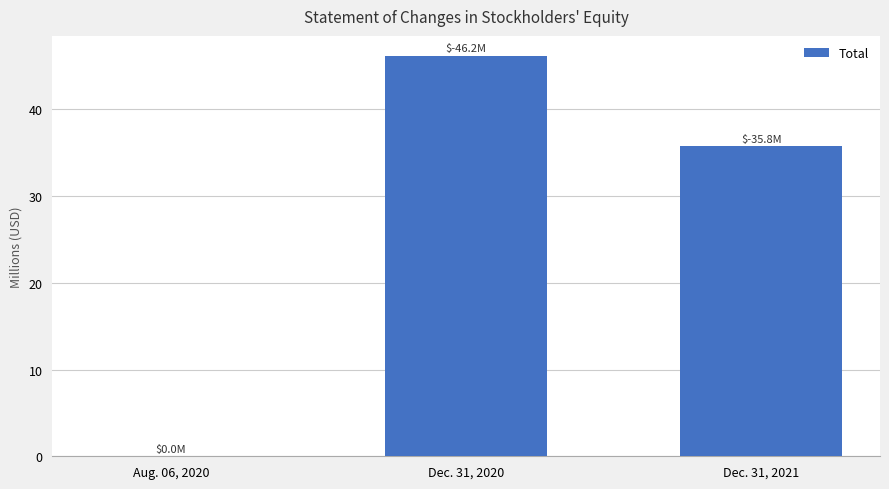

What is the change in value from Dec. 31, 2020 to Dec. 31, 2021?

-10.4